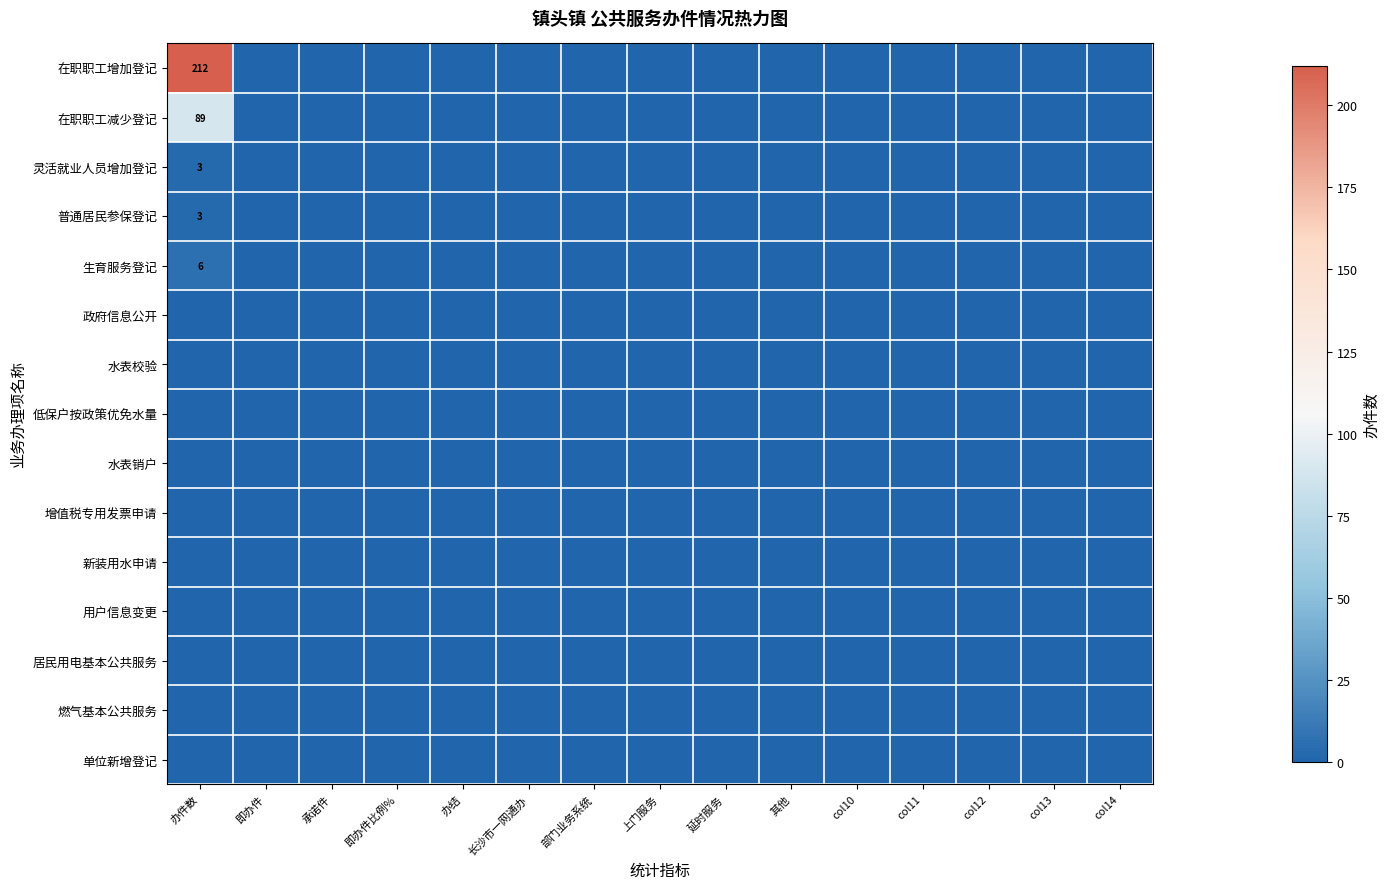

Which series changed the most between 上门服务 and col14?

在职职工增加登记